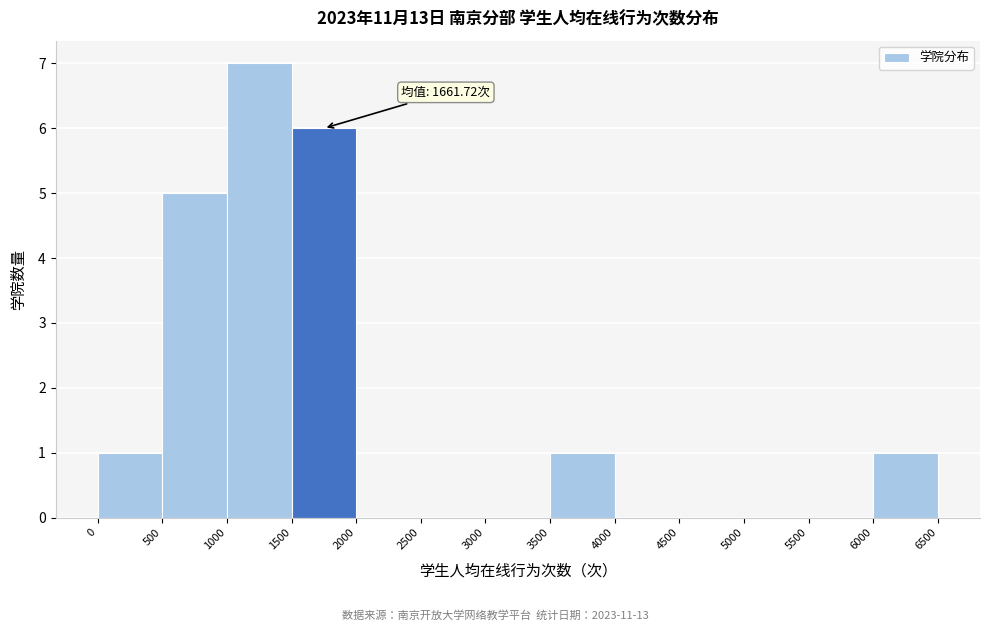

Over which range of the x-axis is the bar tallest?

1000 to 1500